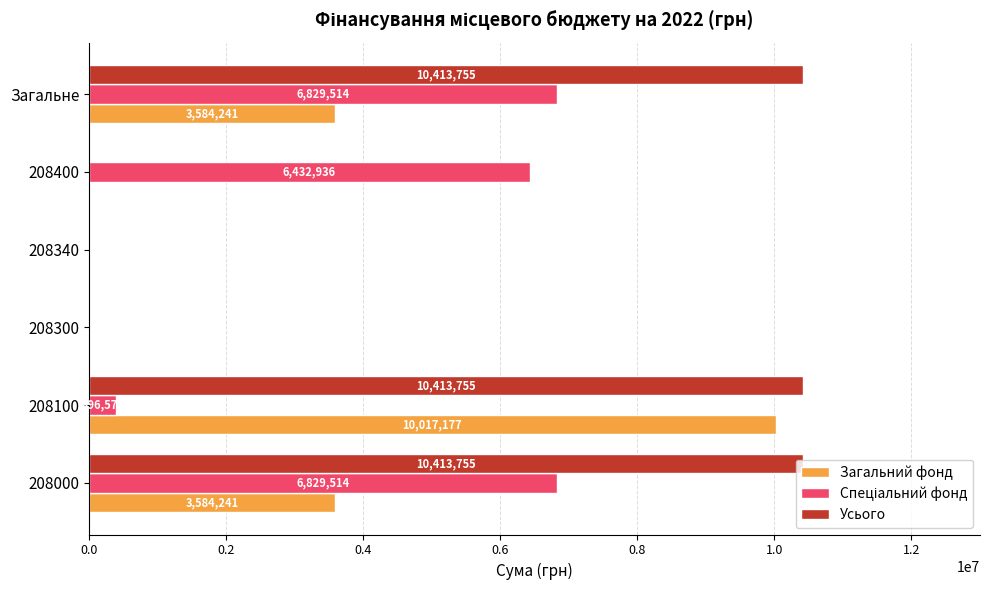

How many series are shown in this chart?

3